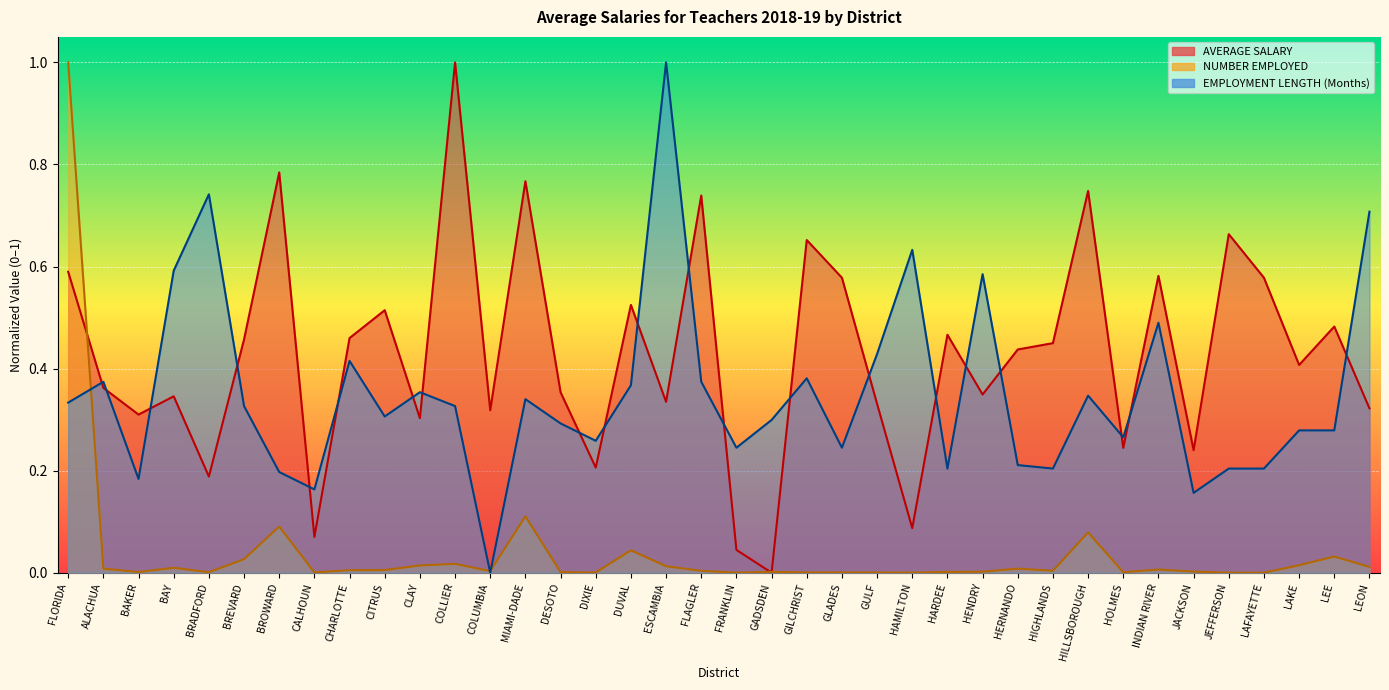

Rank the categories by AVERAGE SALARY value from lowest to highest.

GADSDEN, FRANKLIN, CALHOUN, HAMILTON, BRADFORD, DIXIE, JACKSON, HOLMES, CLAY, BAKER, COLUMBIA, LEON, GULF, ESCAMBIA, BAY, HENDRY, DESOTO, ALACHUA, LAKE, HERNANDO, HIGHLANDS, BREVARD, CHARLOTTE, HARDEE, LEE, CITRUS, DUVAL, LAFAYETTE, GLADES, INDIAN RIVER, FLORIDA, GILCHRIST, JEFFERSON, FLAGLER, HILLSBOROUGH, MIAMI-DADE, BROWARD, COLLIER